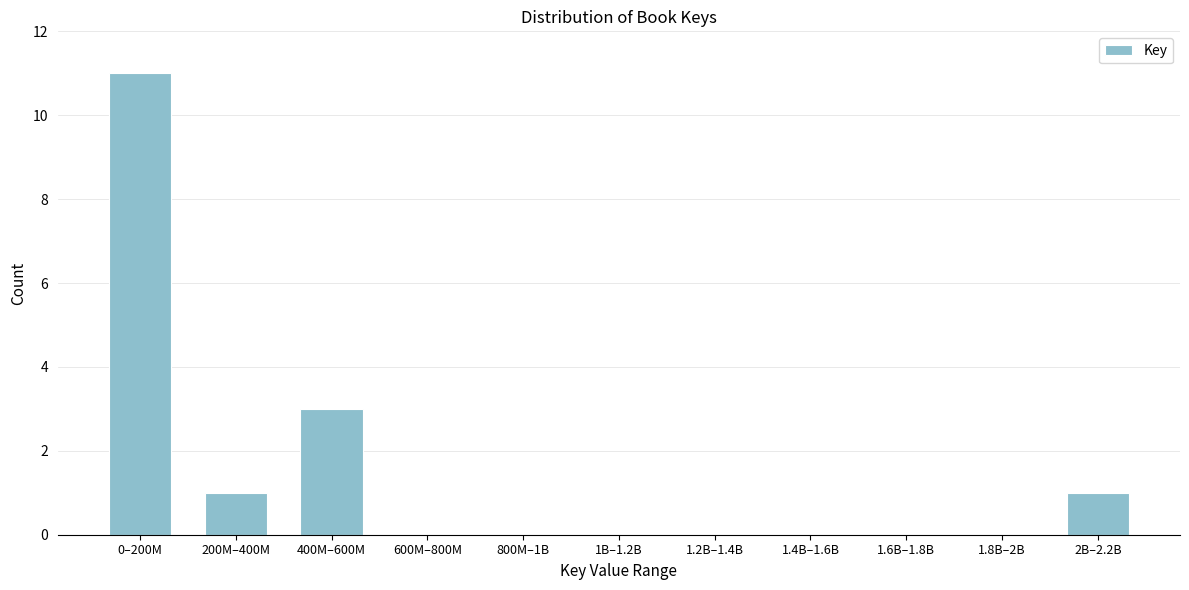

Reading left to right, transcribe all the data shown in this chart.

0–200M=11	200M–400M=1	400M–600M=3	600M–800M=0	800M–1B=0	1B–1.2B=0	1.2B–1.4B=0	1.4B–1.6B=0	1.6B–1.8B=0	1.8B–2B=0	2B–2.2B=1